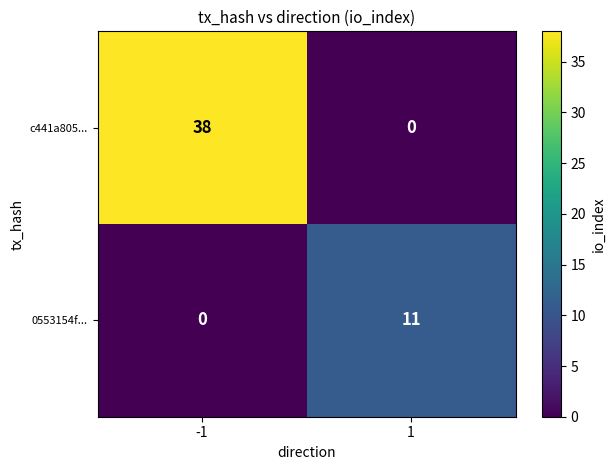

At how many categories does at least one series exceed 17?

1